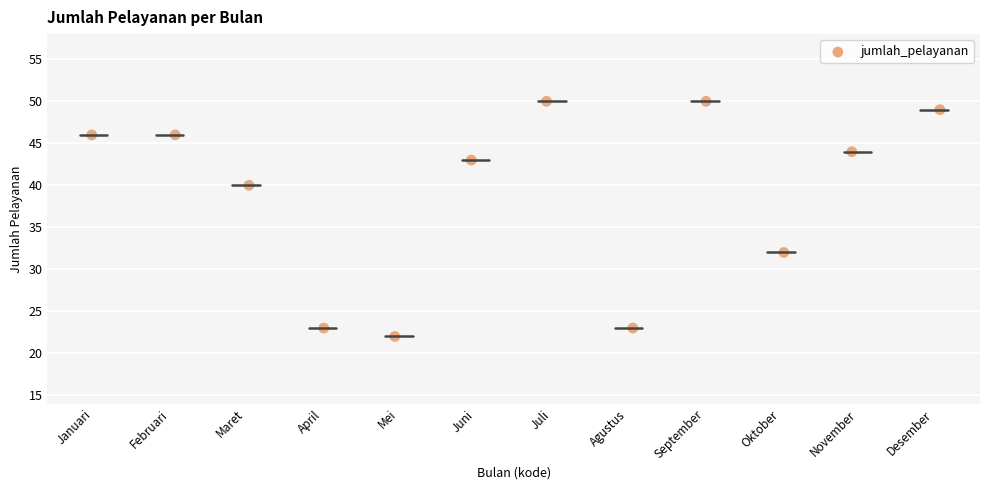

What is the range of Y values (max minus min)?

28